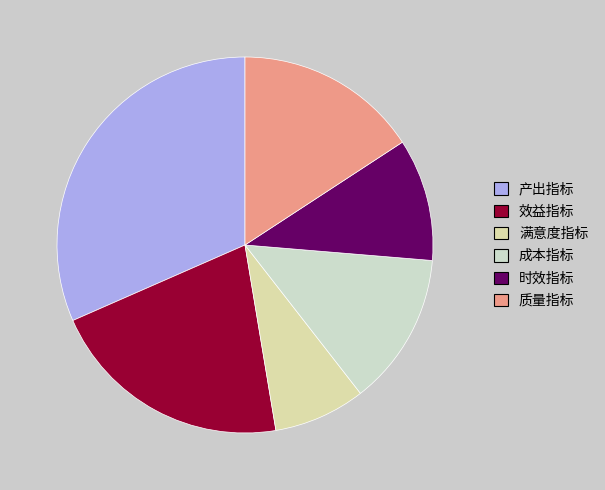

The 成本指标 slice represents 25% of the pie. True or false?

False